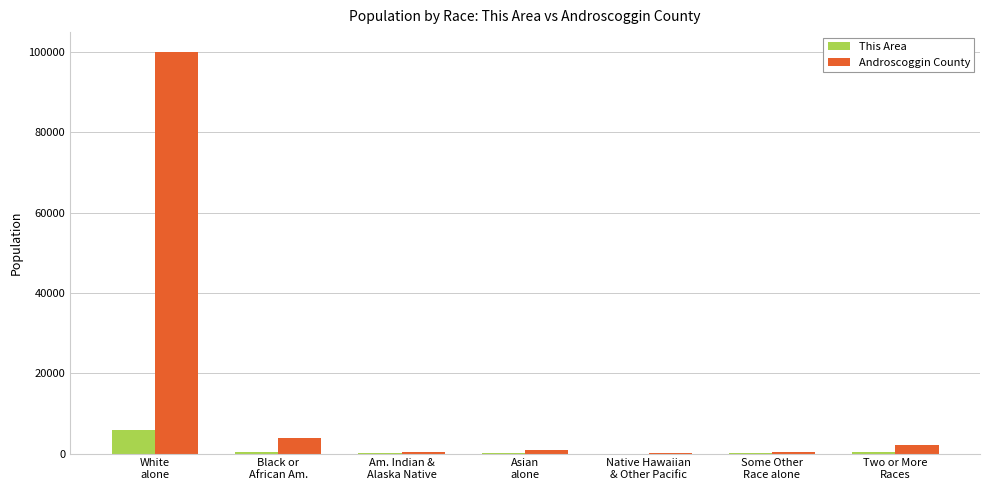

What is the highest value of the Androscoggin County series?

99939